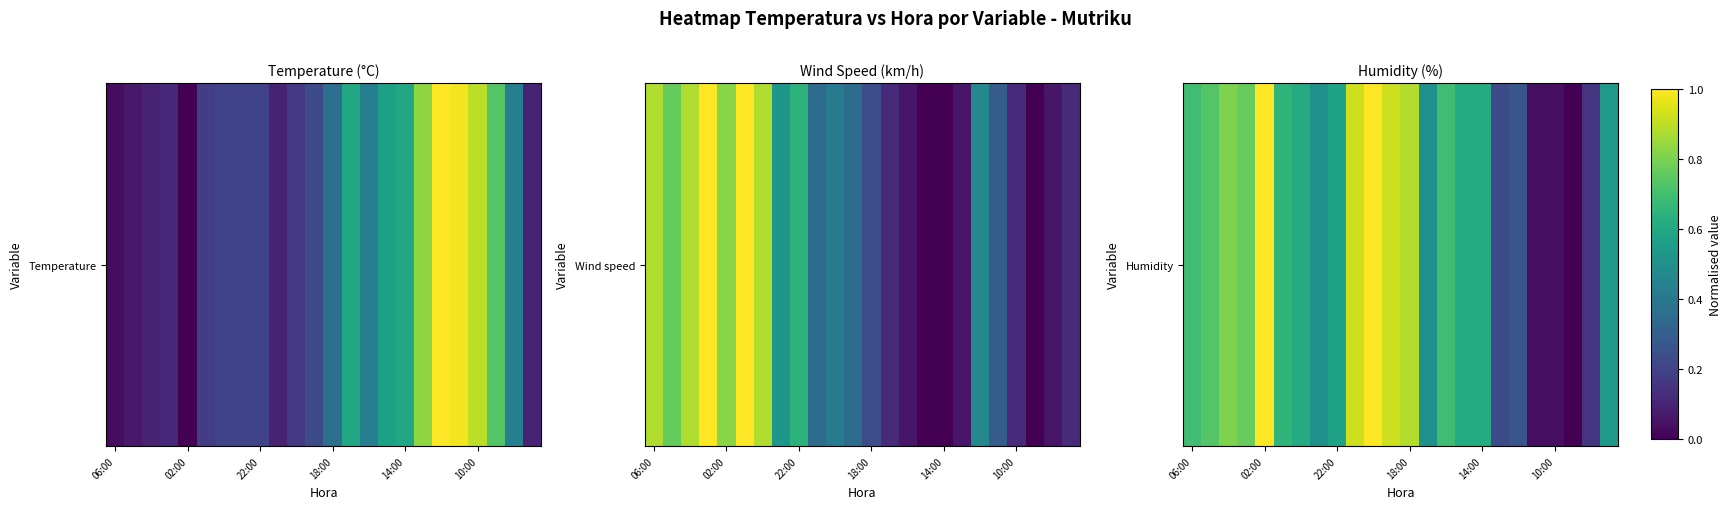

What is the difference between the maximum and minimum values?

1.0